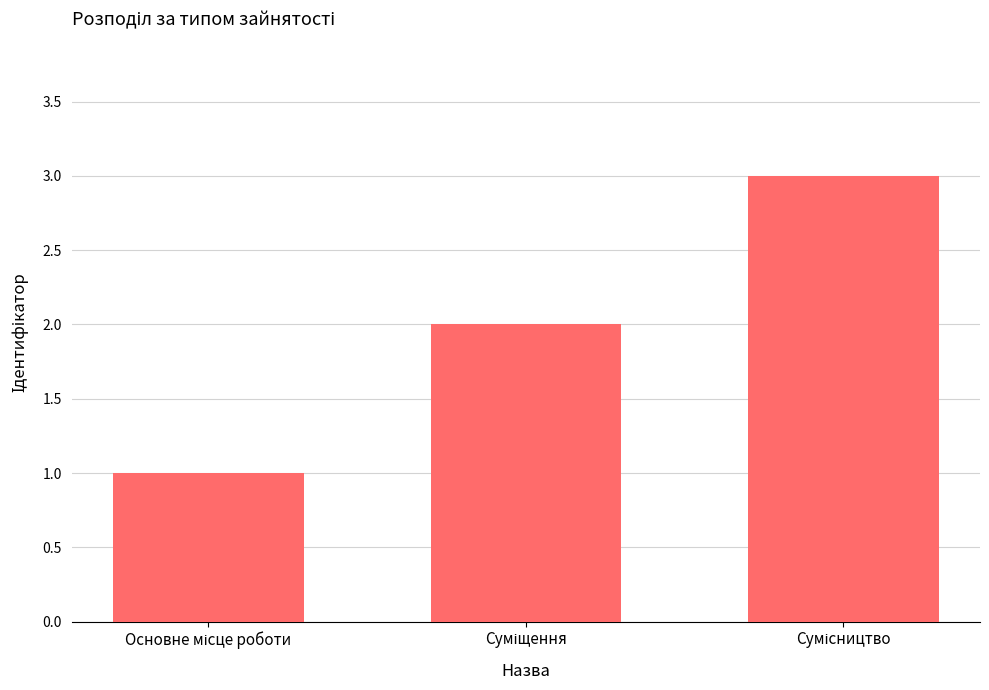

What is the sum of all values?

6